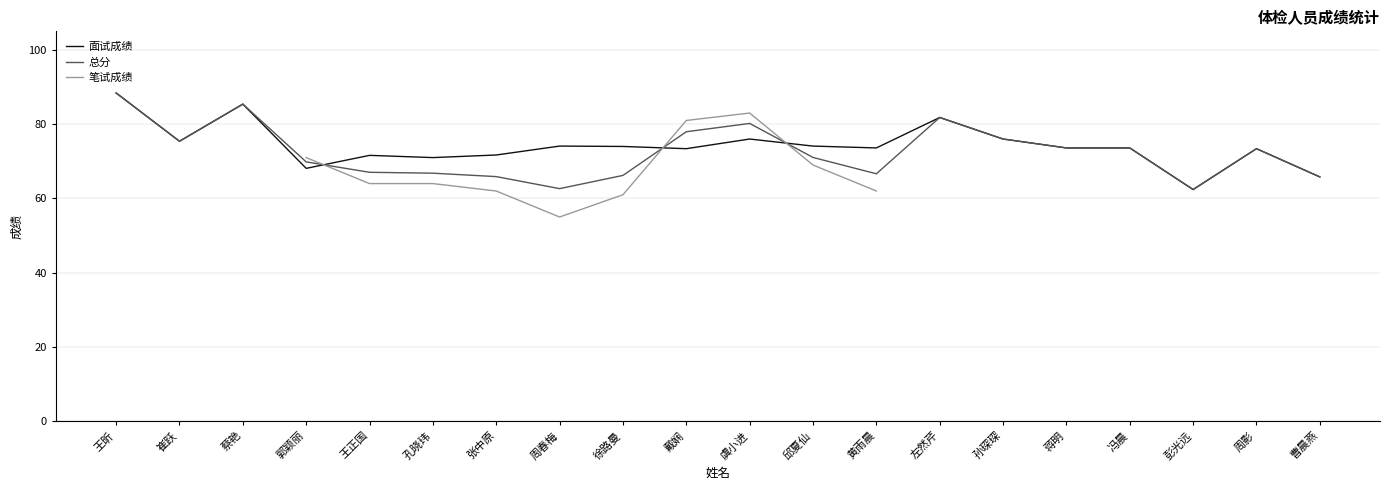

What is the average value of the 总分 series?

72.5